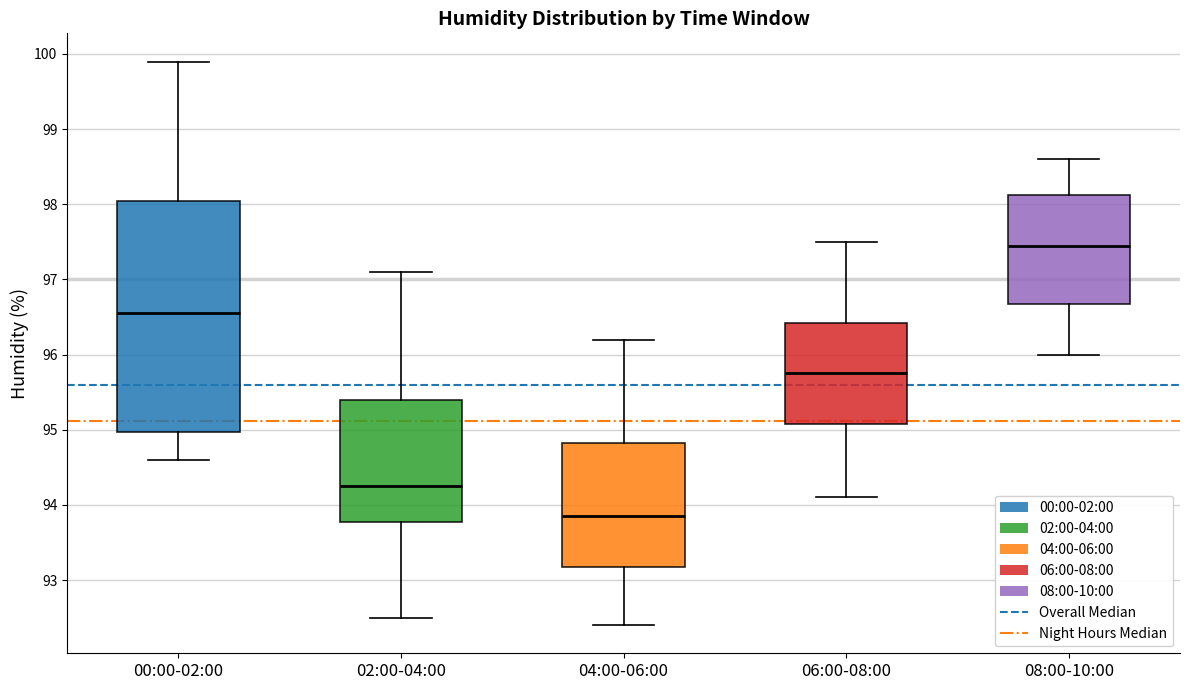

Reading left to right, transcribe this box plot: for each box, give where its median line is, the range the box spans, and where its two whiskers end, as read against the y-axis. The values are not printed on the chart, so give them approximately, as read against the axis.

00:00-02:00: median 96.6, box 95.0 to 98.1, whiskers 94.6 to 99.9
02:00-04:00: median 94.3, box 93.8 to 95.4, whiskers 92.5 to 97.1
04:00-06:00: median 93.9, box 93.2 to 94.8, whiskers 92.4 to 96.2
06:00-08:00: median 95.8, box 95.1 to 96.4, whiskers 94.1 to 97.5
08:00-10:00: median 97.5, box 96.7 to 98.1, whiskers 96.0 to 98.6